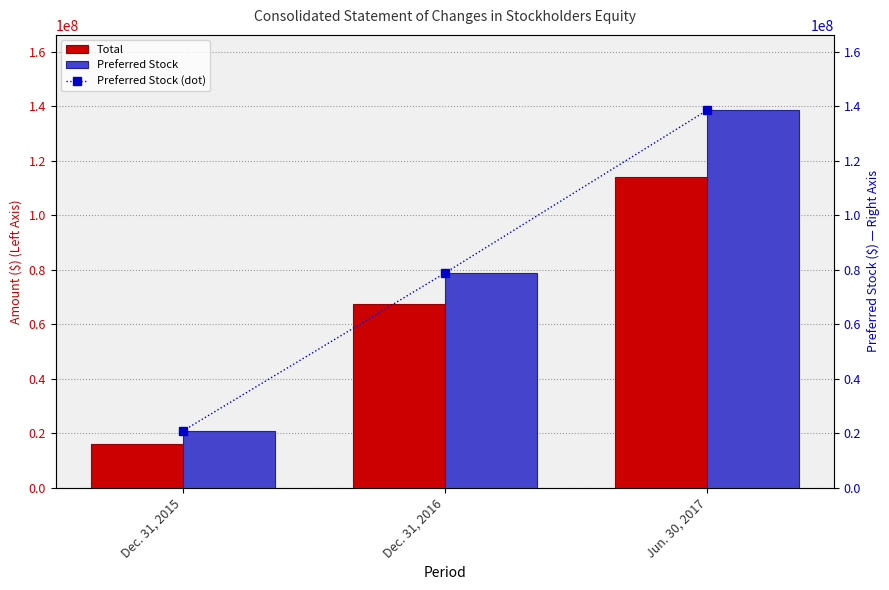

How many groups of bars are there?

3